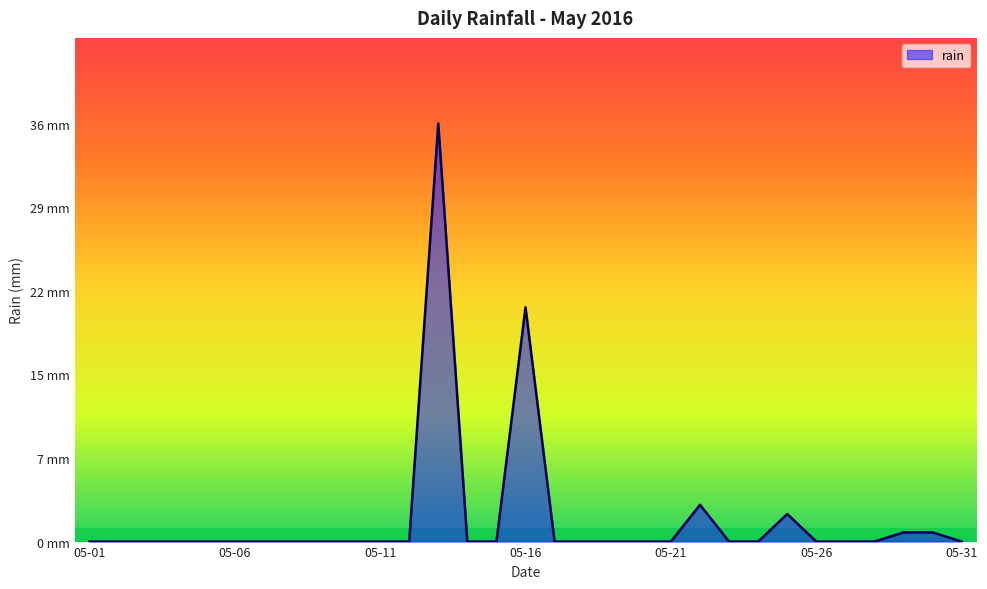

Is this an area chart (filled region under the line)?

Yes